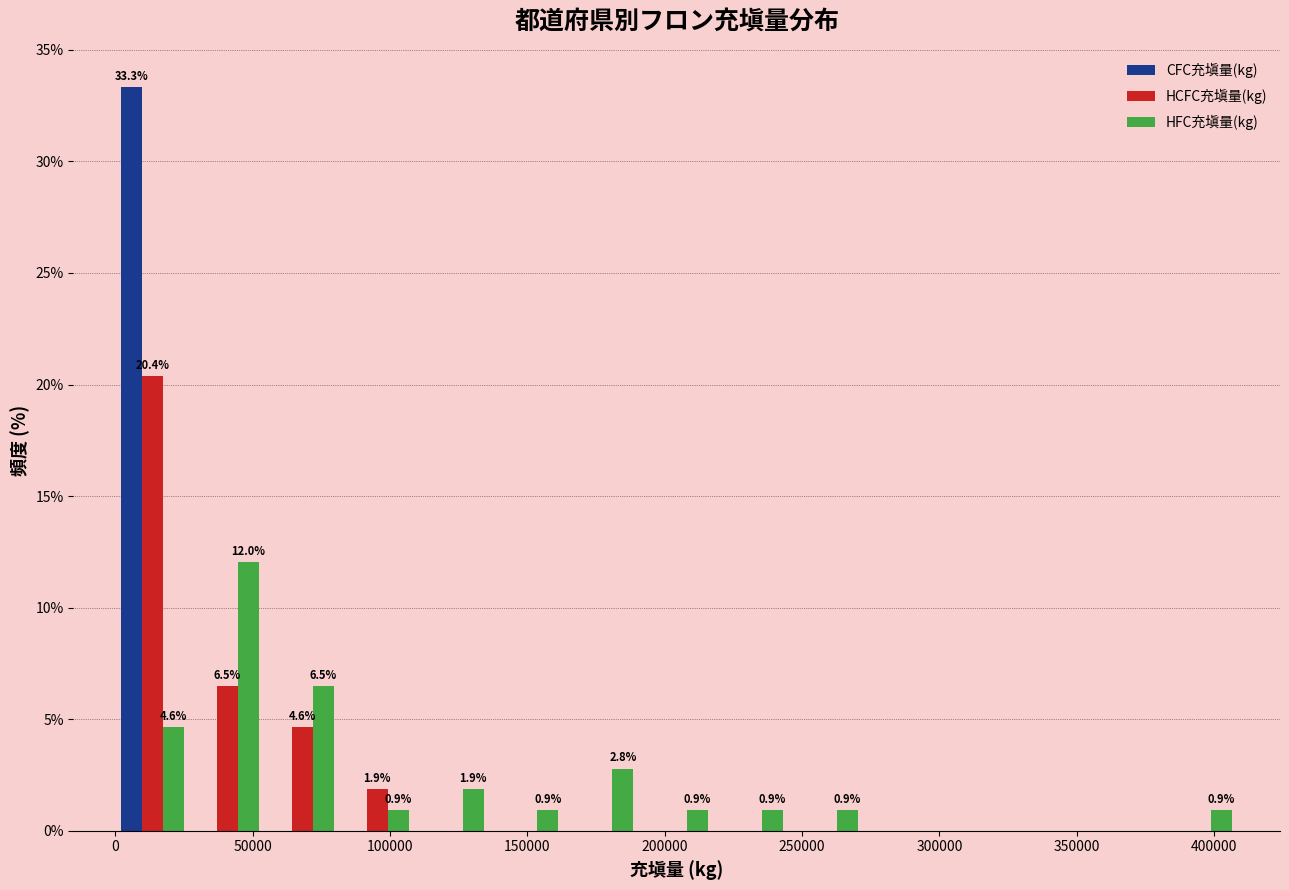

In the HCFC充塡量(kg) series, which range on the x-axis has the tallest bar?

0 to 25000